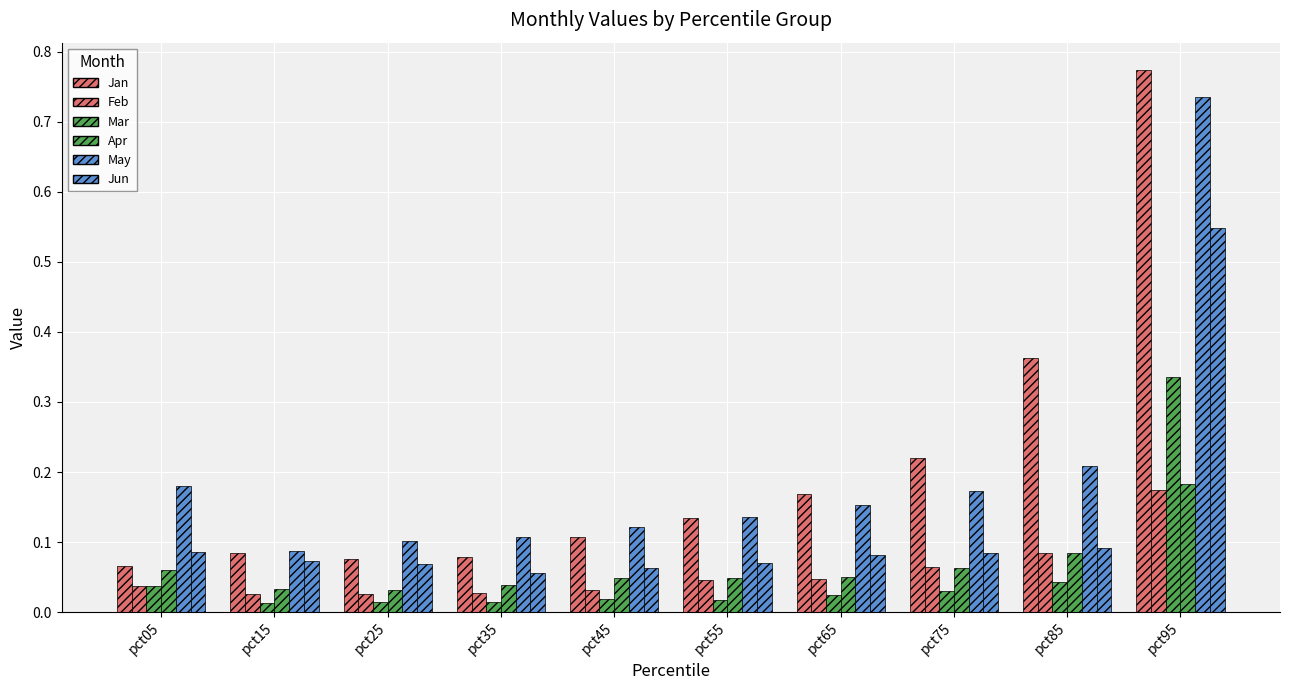

True or false: Jan has a value of 0.1 at pct15.

False